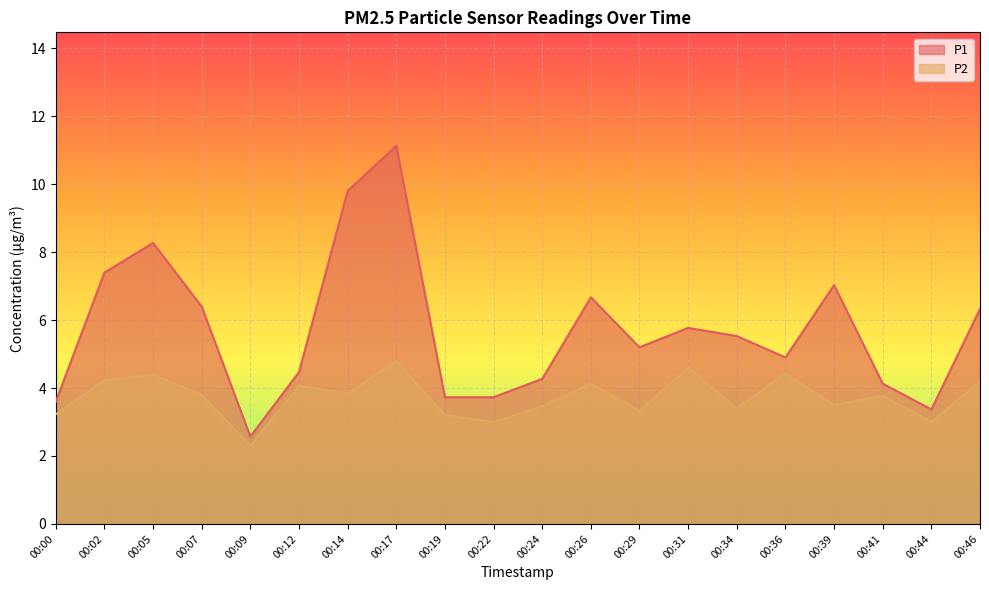

Between 00:22 and 00:39, which is larger?

00:39